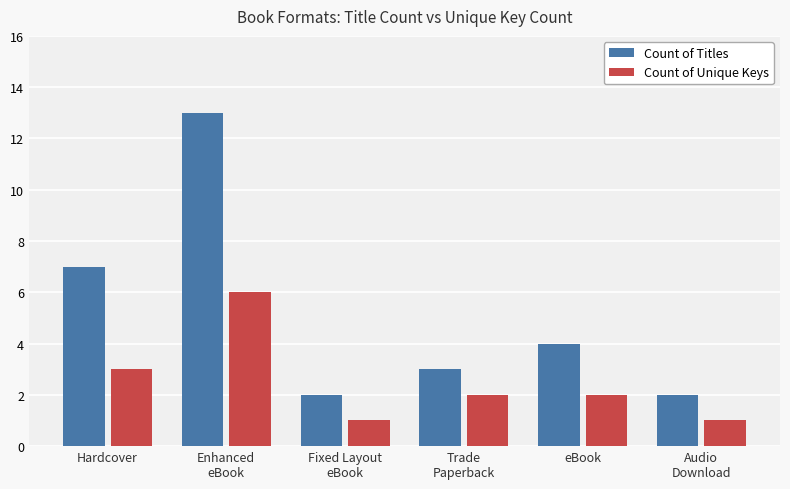

Reading left to right, list all the values displayed in this chart.

Count of Titles: 7	13	2	3	4	2
Count of Unique Keys: 3	6	1	2	2	1